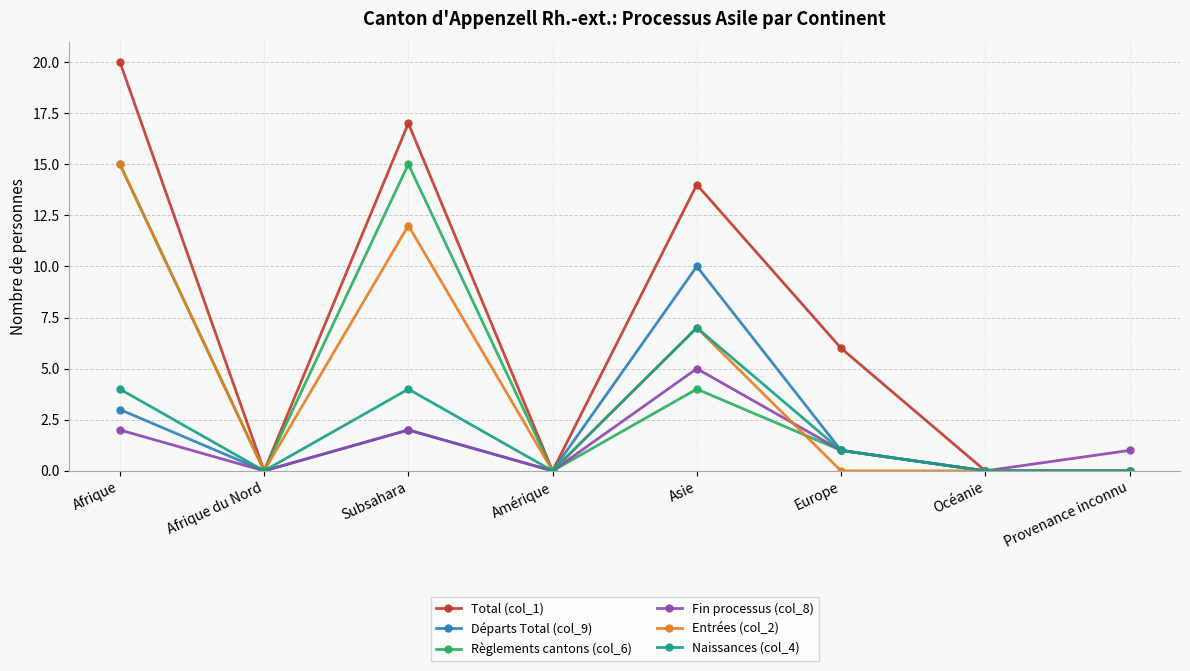

Which series has the widest spread of values?

Total (col_1)